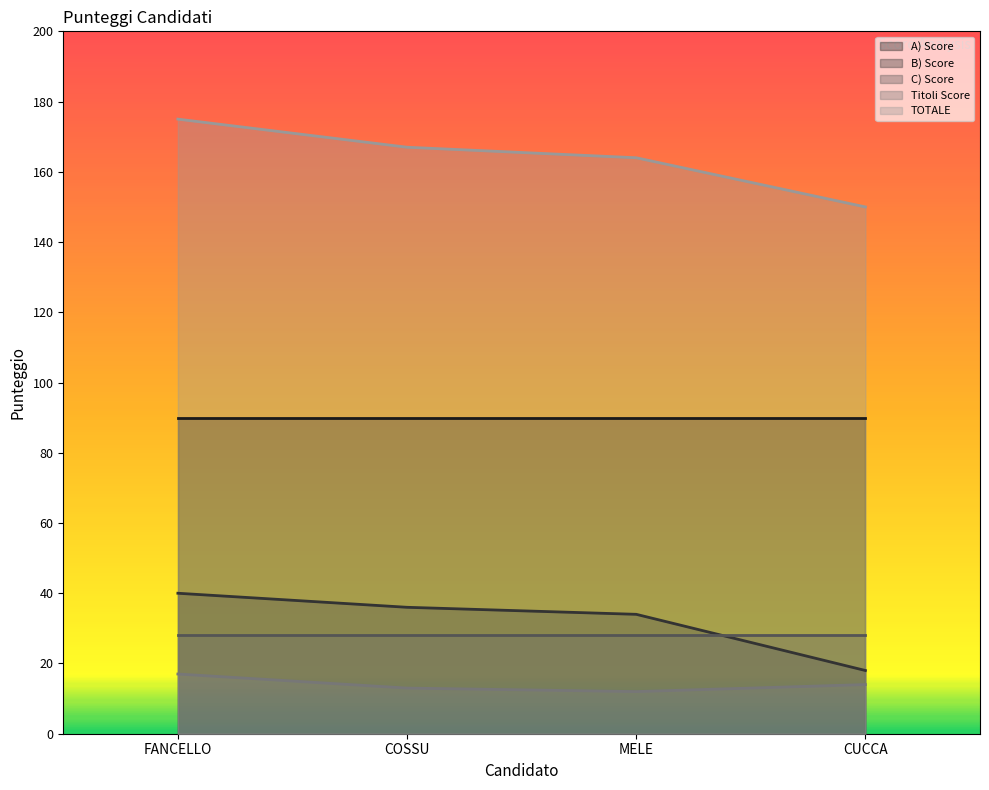

What is the difference between the maximum and minimum values in the TOTALE series?

25